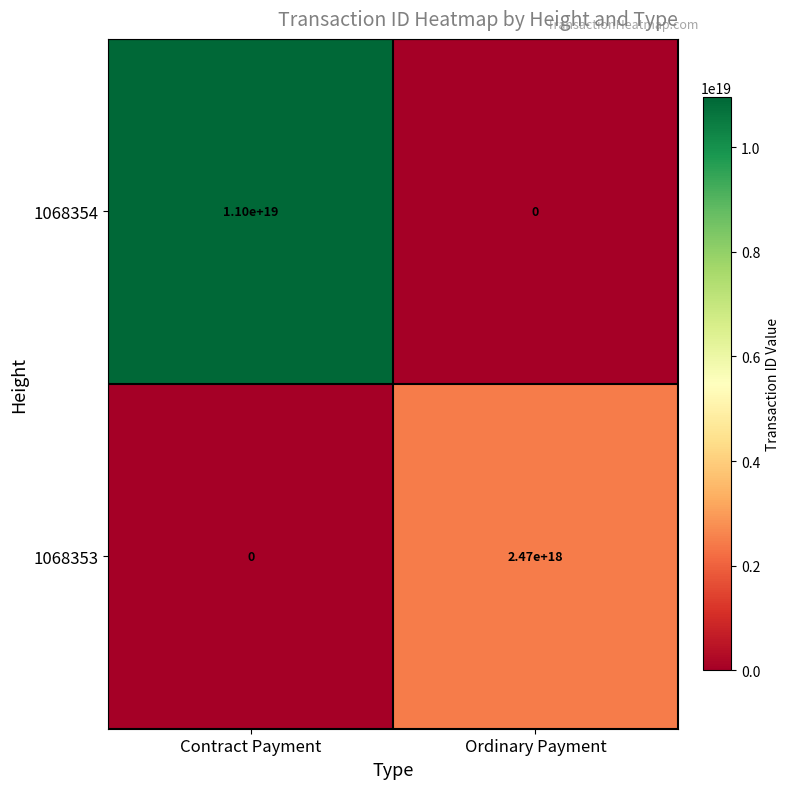

The value of 1068353 at Contract Payment is 0. True or false?

True